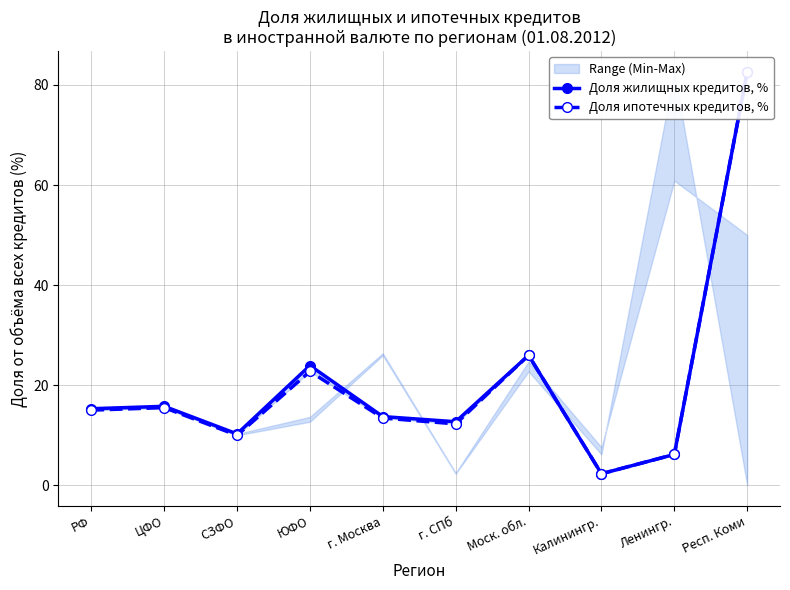

What is the minimum value shown in the chart?

2.3